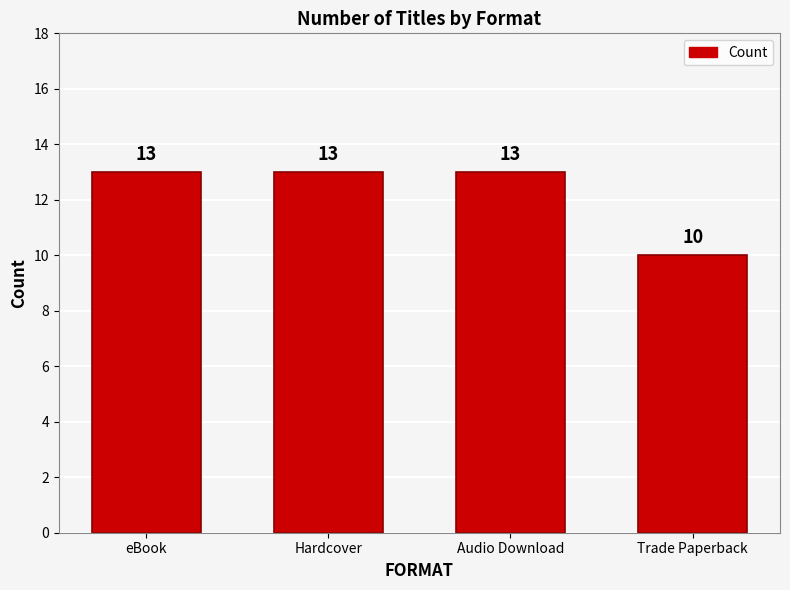

Reading left to right, list all the values displayed in this chart.

13	13	13	10